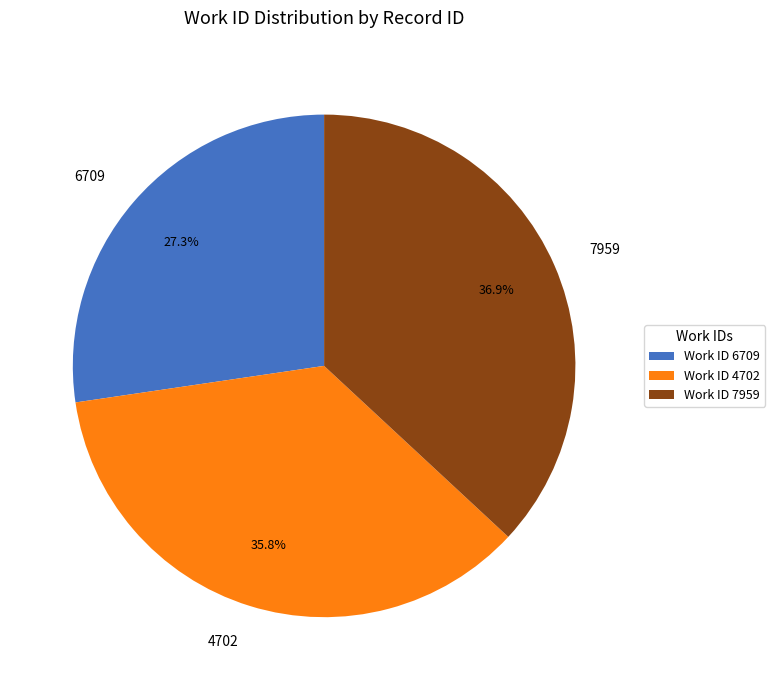

How many slices are in this pie chart?

3